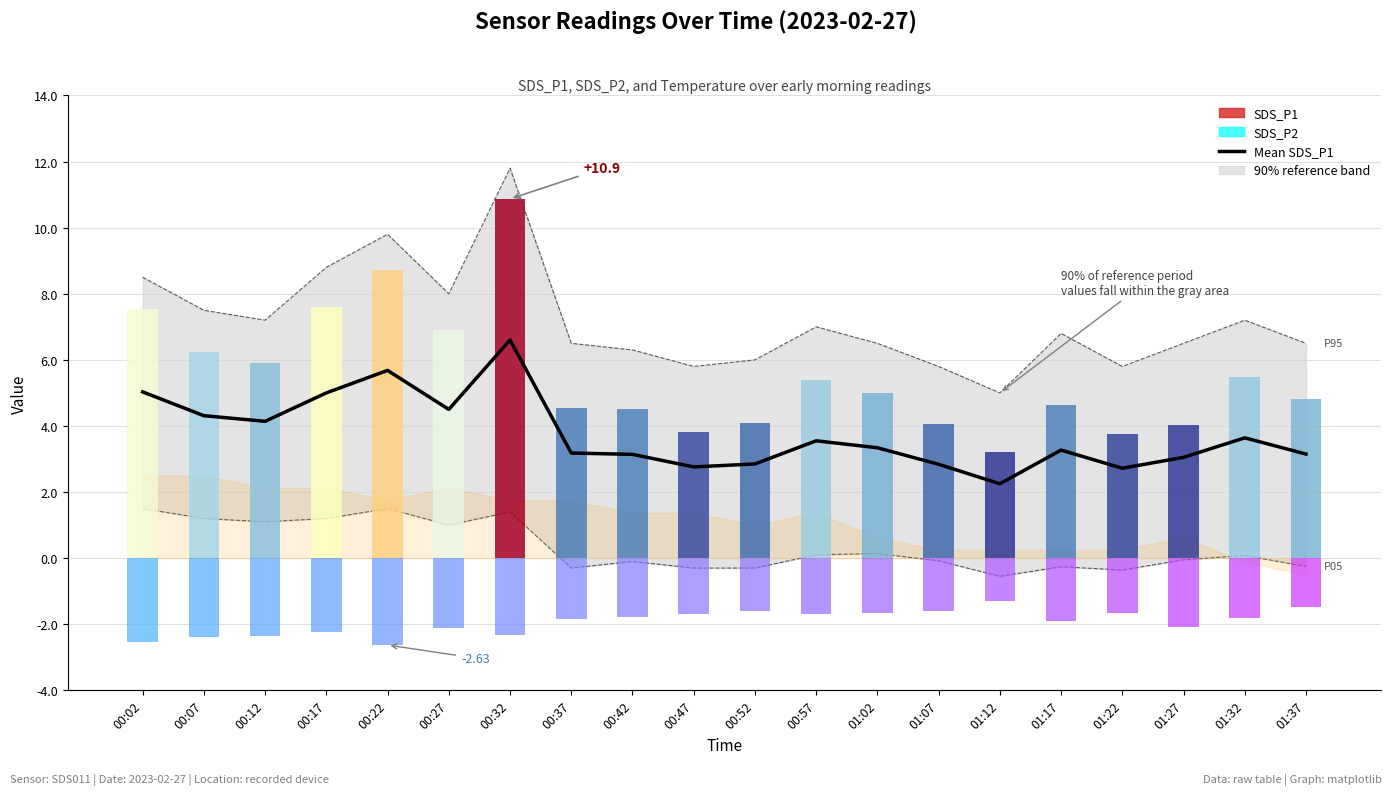

Reading left to right, what are all the values shown in this chart?

00:02=5.0	00:07=4.3	00:12=4.1	00:17=5.0	00:22=5.7	00:27=4.5	00:32=6.6	00:37=3.2	00:42=3.1	00:47=2.8	00:52=2.9	00:57=3.5	01:02=3.3	01:07=2.8	01:12=2.2	01:17=3.3	01:22=2.7	01:27=3.0	01:32=3.6	01:37=3.1